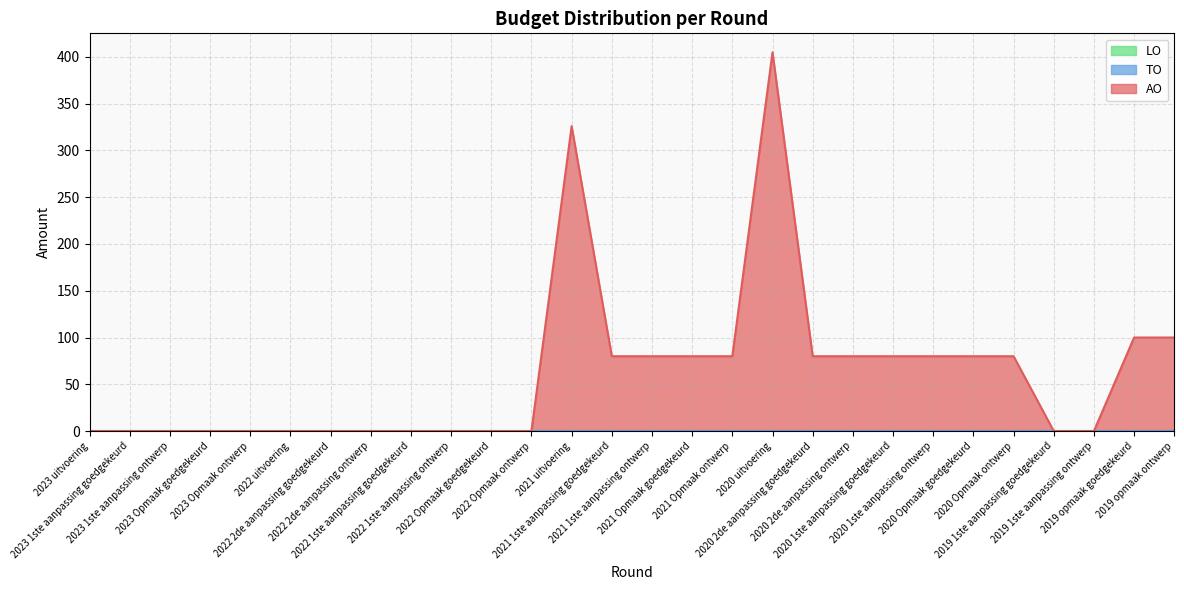

True or false: AO and TO cross at least once.

False